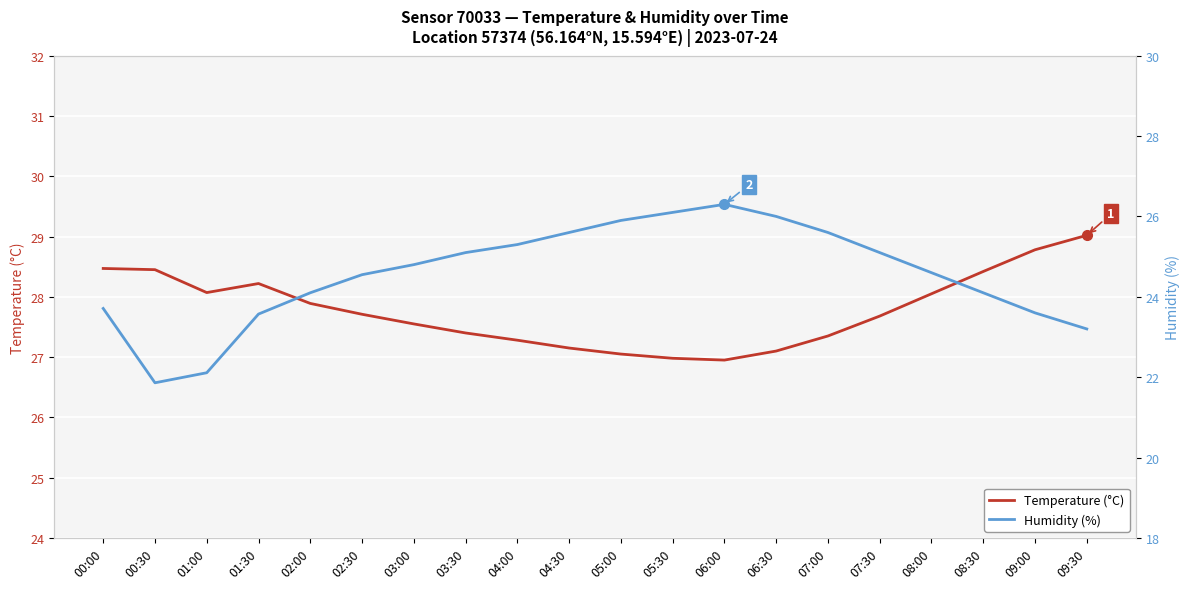

Which series has the largest total across all categories?

Temperature (°C)